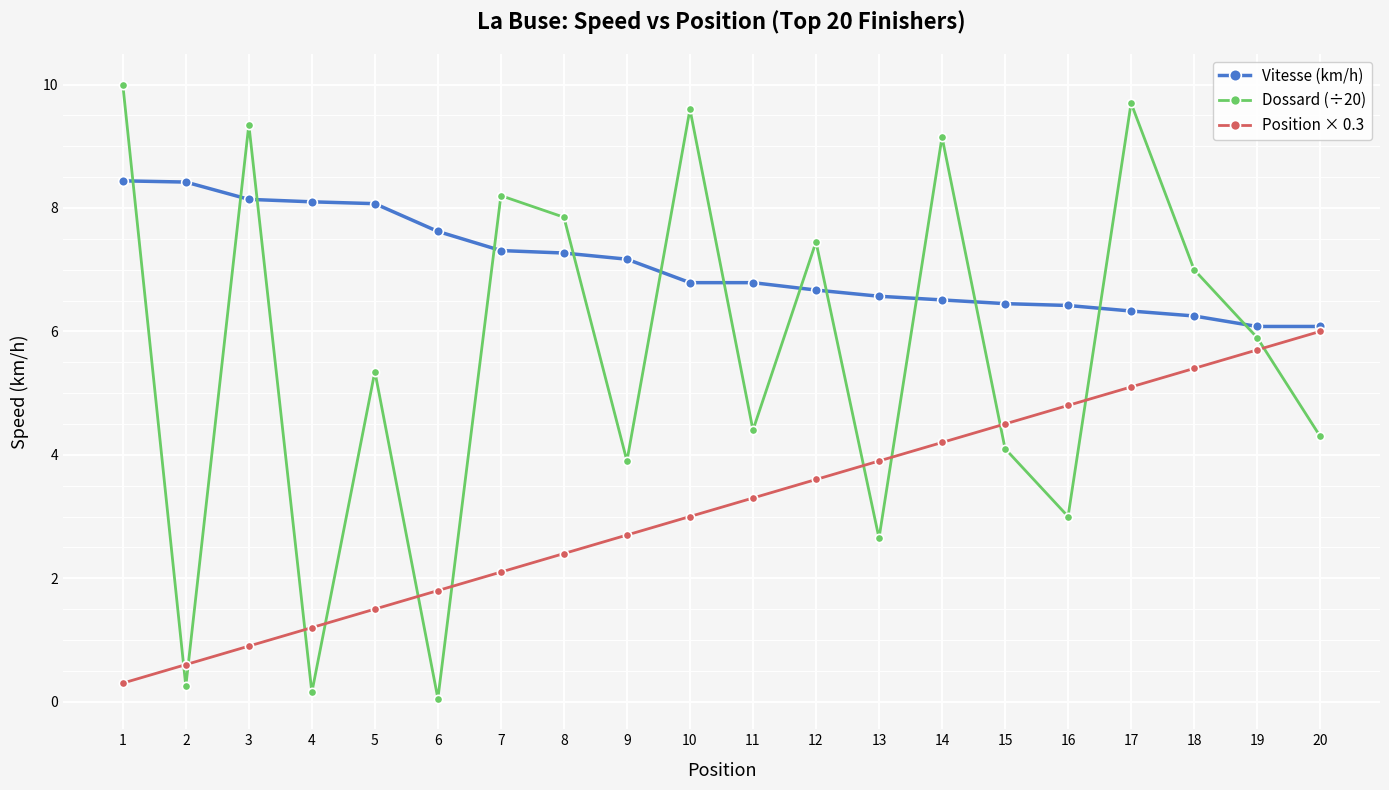

Does the chart have visible grid lines?

Yes